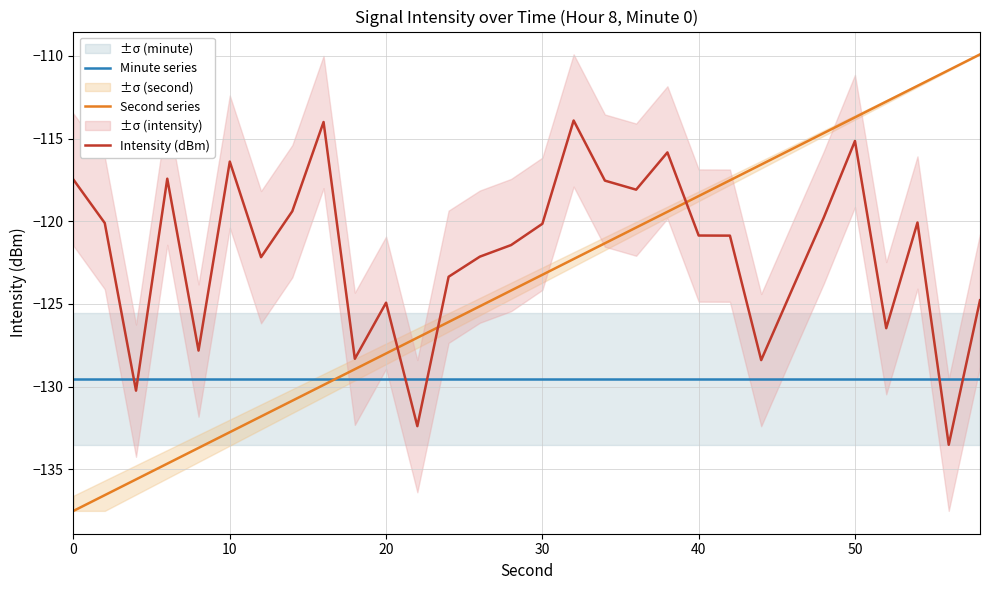

True or false: Intensity (dBm) and Minute series intersect in this chart.

True